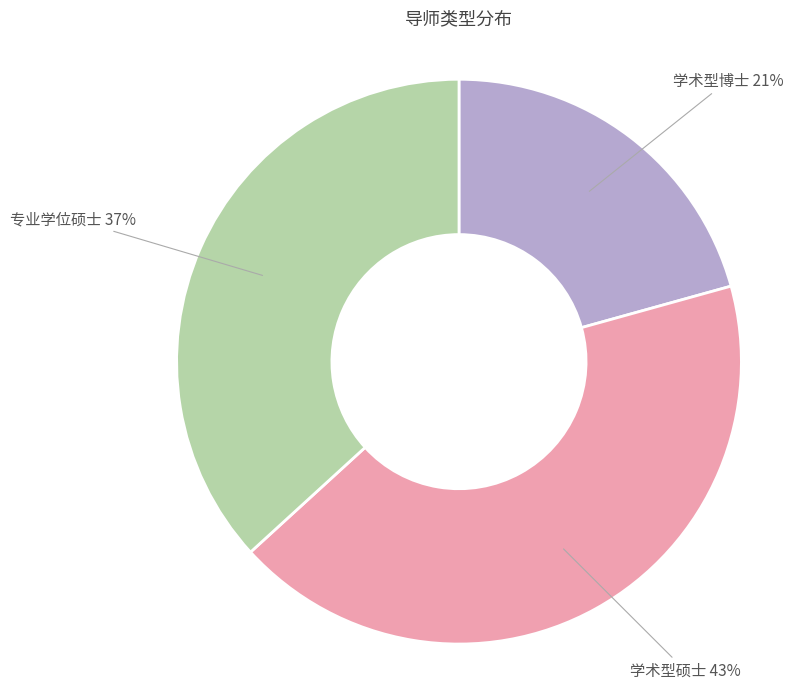

To the nearest percent, what portion does 学术型博士 represent?

21%